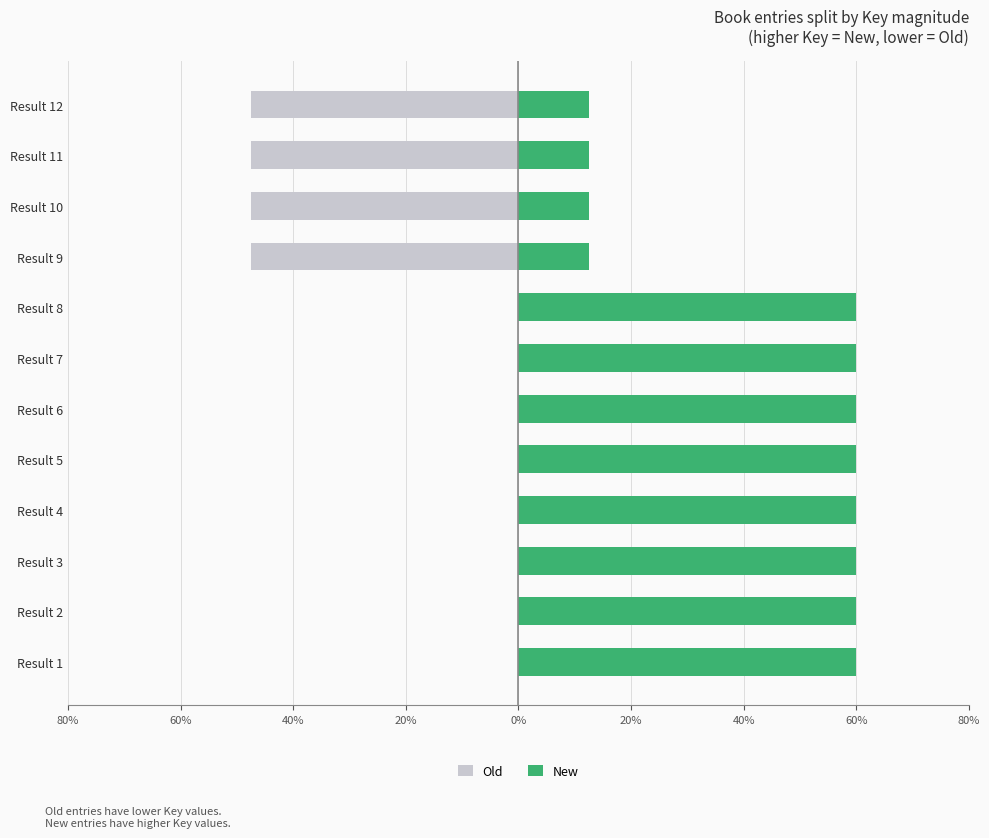

What is the maximum value for New?

60.0